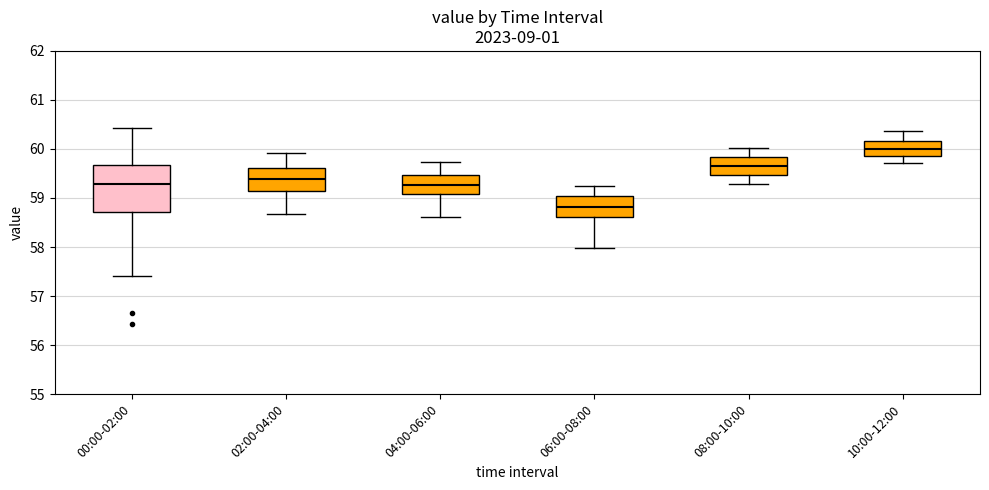

Where does the upper whisker of the box for 06:00-08:00 end on the y-axis? The values are not printed on the chart, so give them approximately, as read against the axis.

59.3